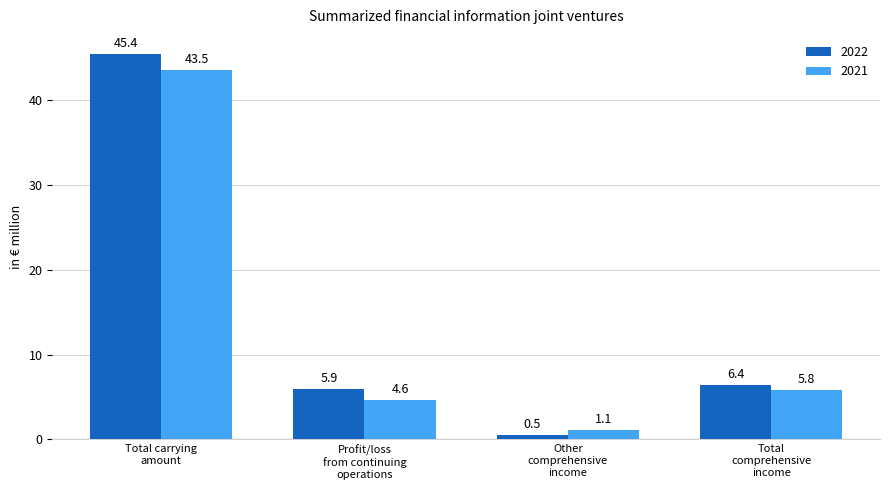

What is the sum of all 2022 values?

58.2